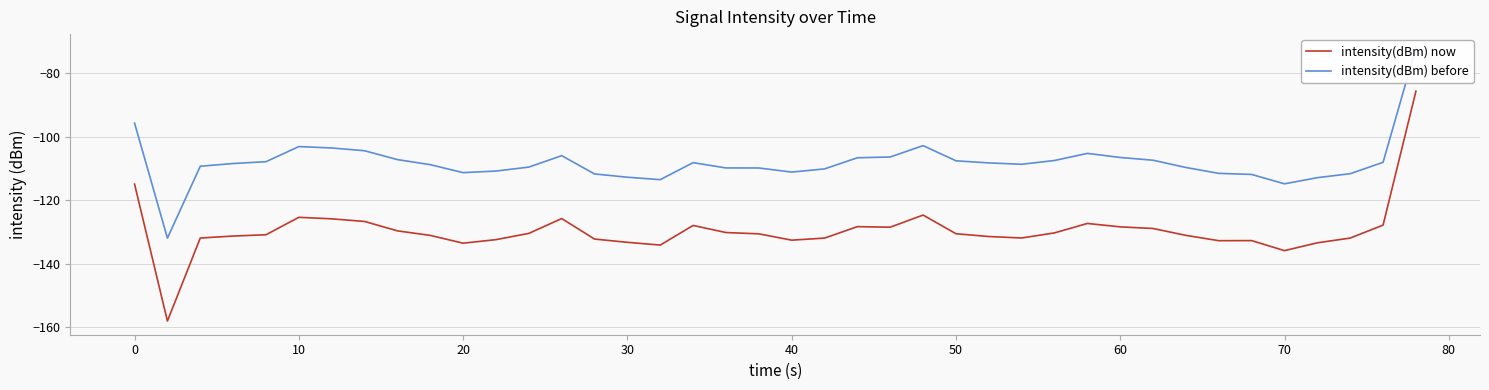

Which series changed the most between 10 and 25?

intensity(dBm) before